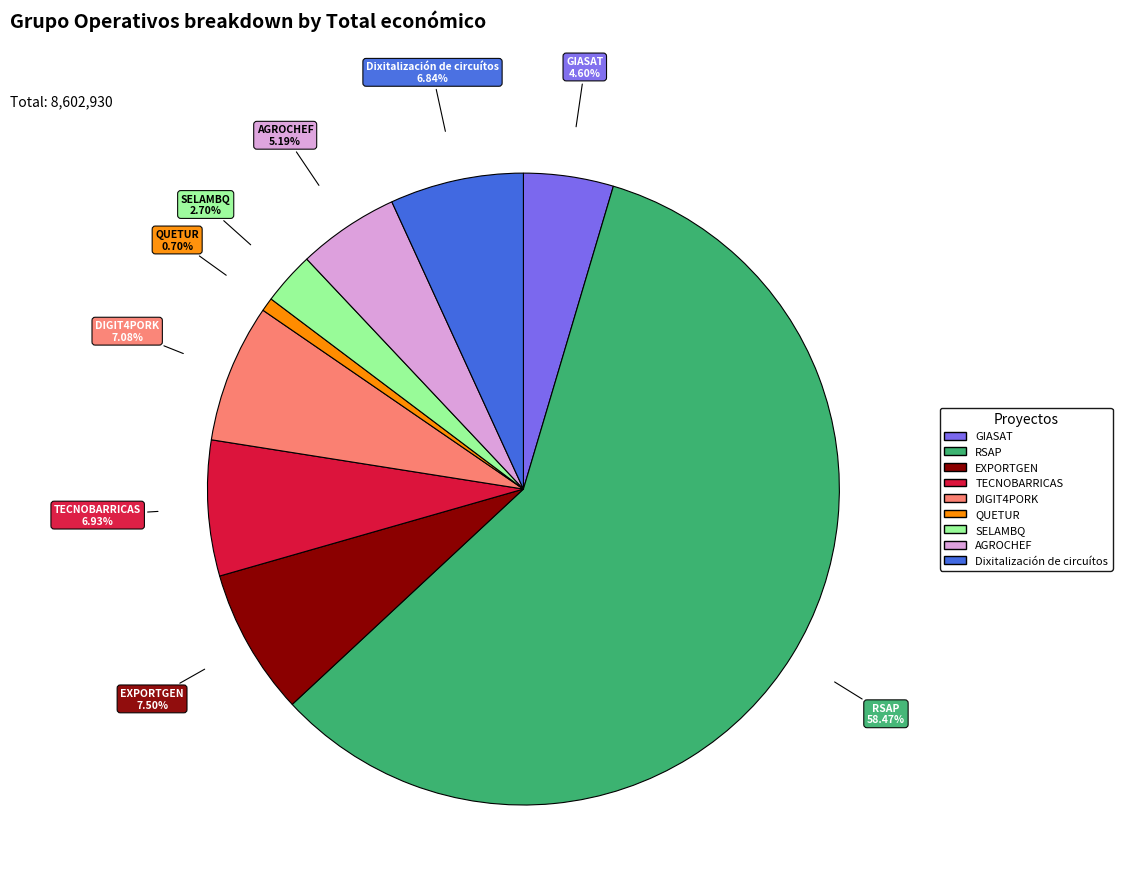

What is the ratio of the value at QUETUR to the value at Dixitalización de circuítos?

0.1